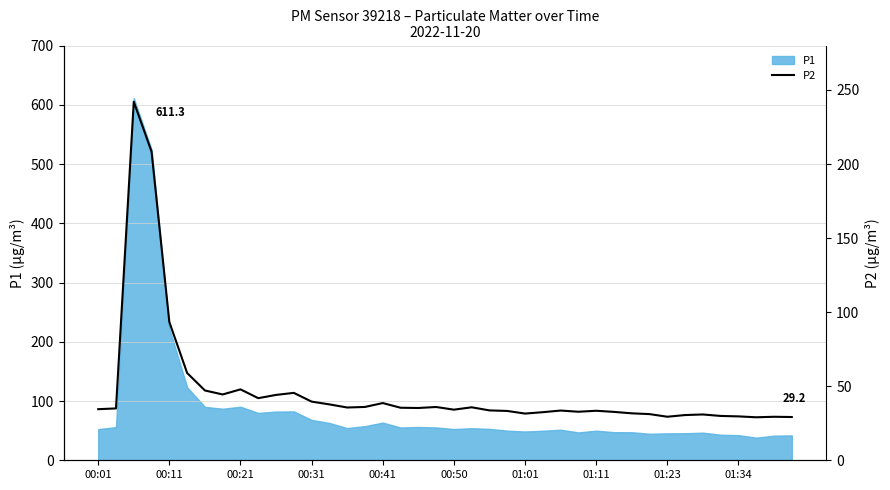

Where is P1 nearest to the value 324?

00:11